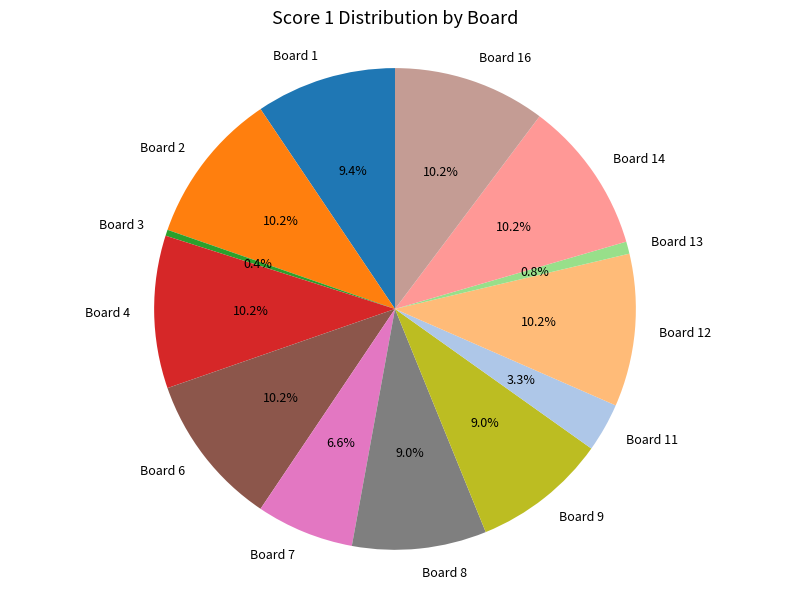

Is there any slice that represents more than half of the pie?

No